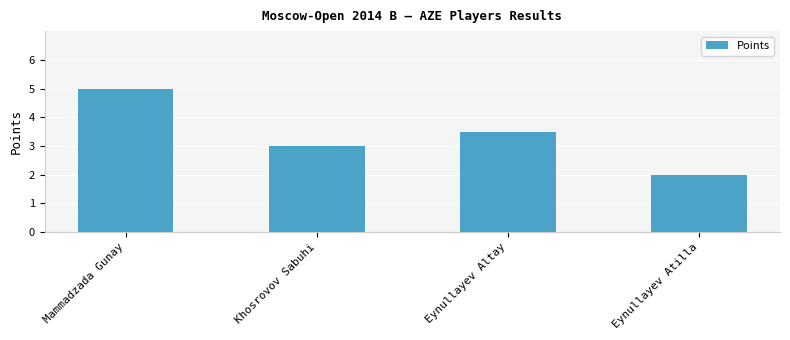

Where is the data nearest to the value 3?

Khosrovov Sabuhi